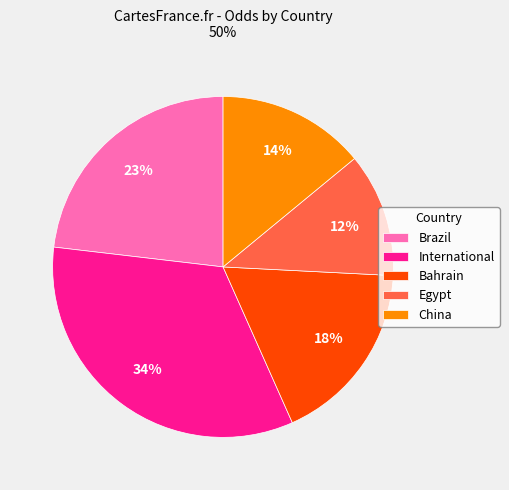

To the nearest percent, what percentage of the pie is International?

34%